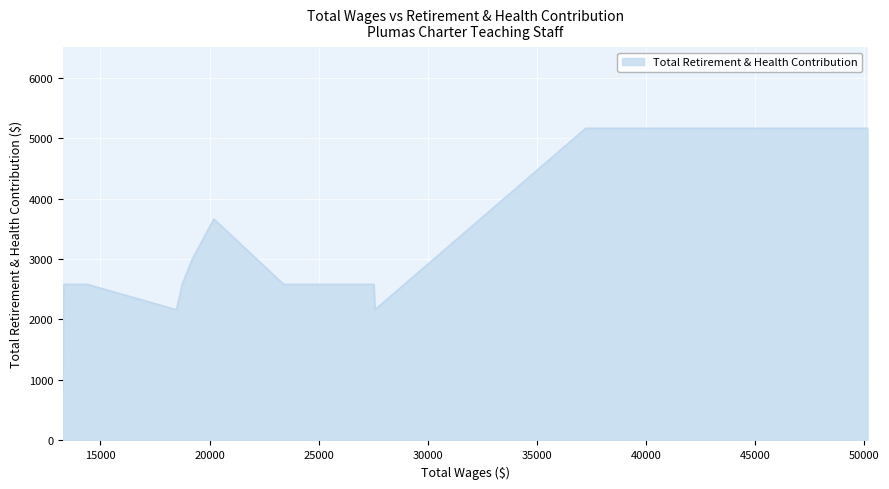

What is the minimum value shown in the chart?

900